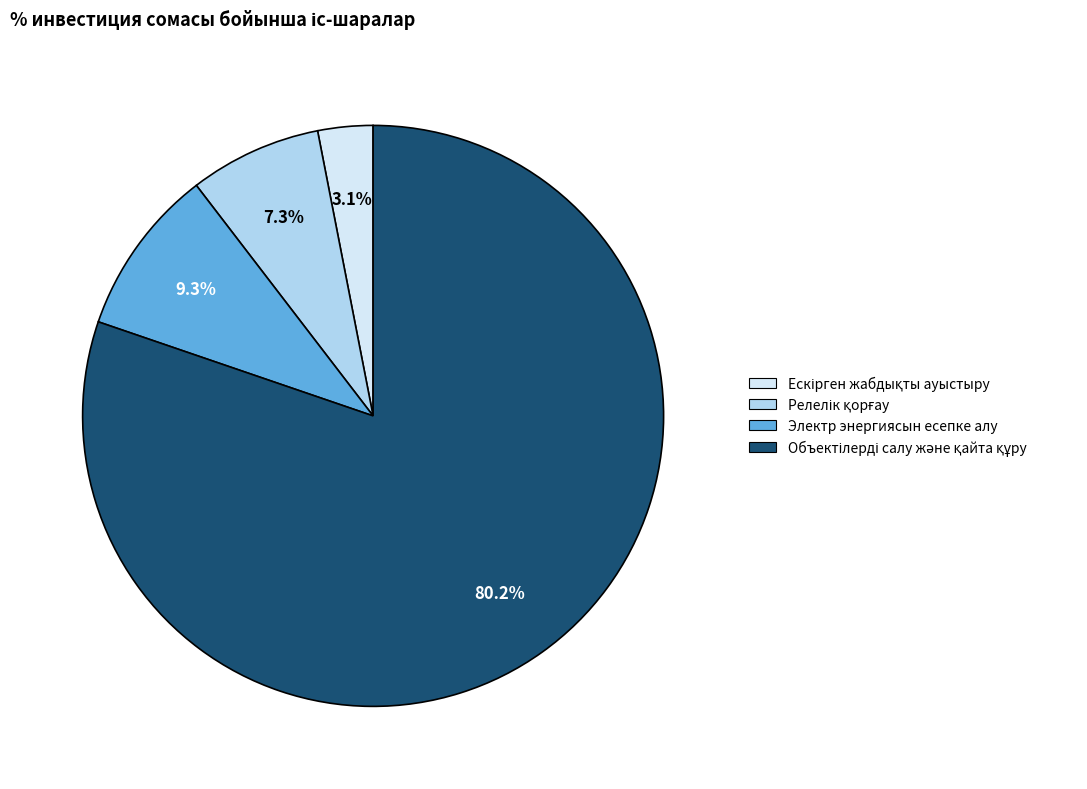

To the nearest percent, what percentage of the pie is Электр энергиясын есепке алу?

9%